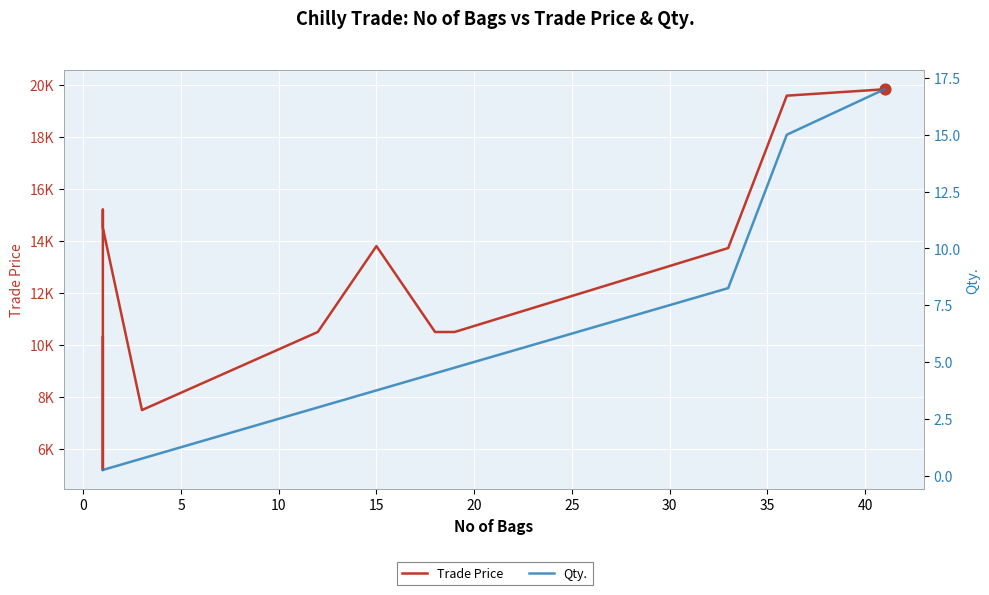

Is the value of Trade Price at 5 greater than the value of Qty. at 13?

Yes